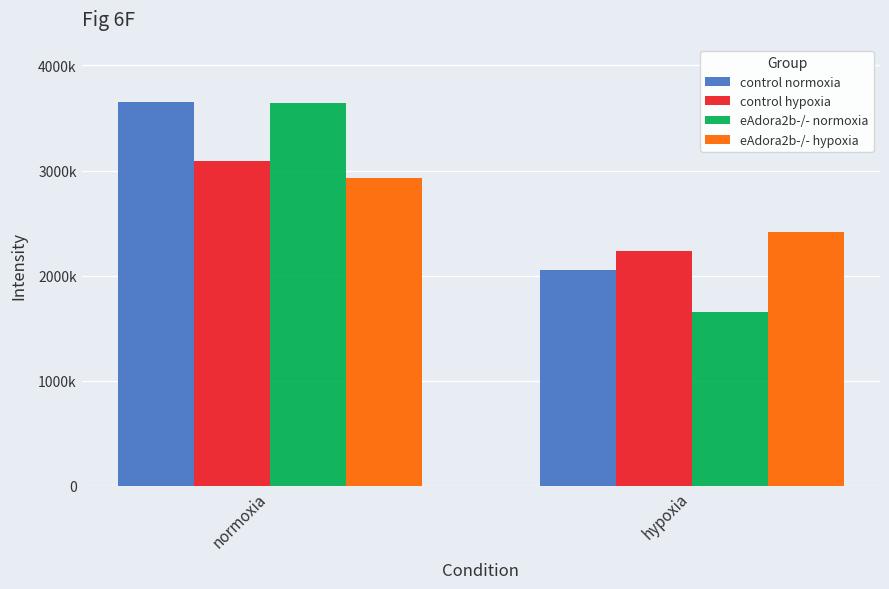

What is the maximum value for eAdora2b-/- hypoxia?

2924199.4